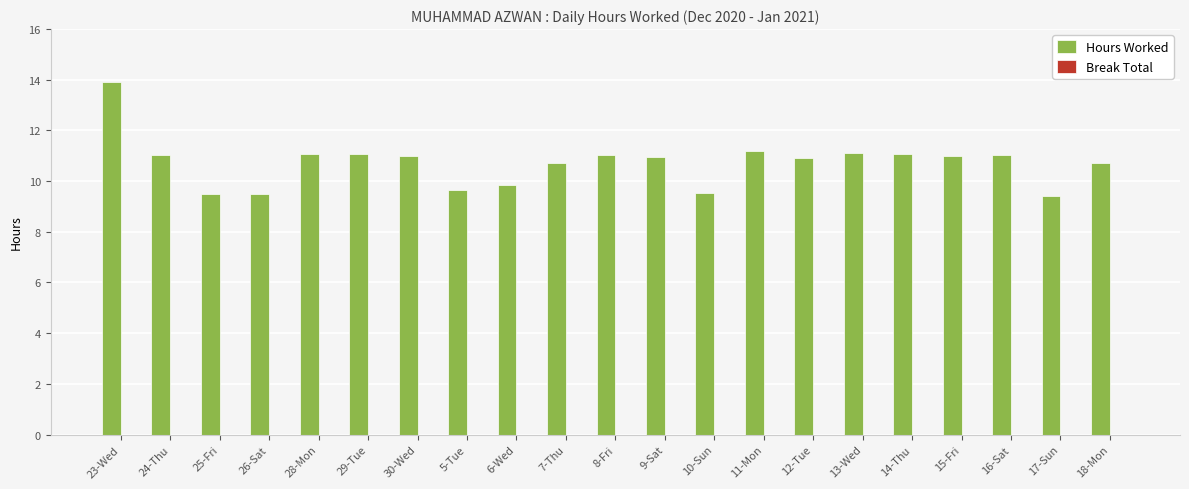

What is the label of the 15th bar from the left?

12-Tue